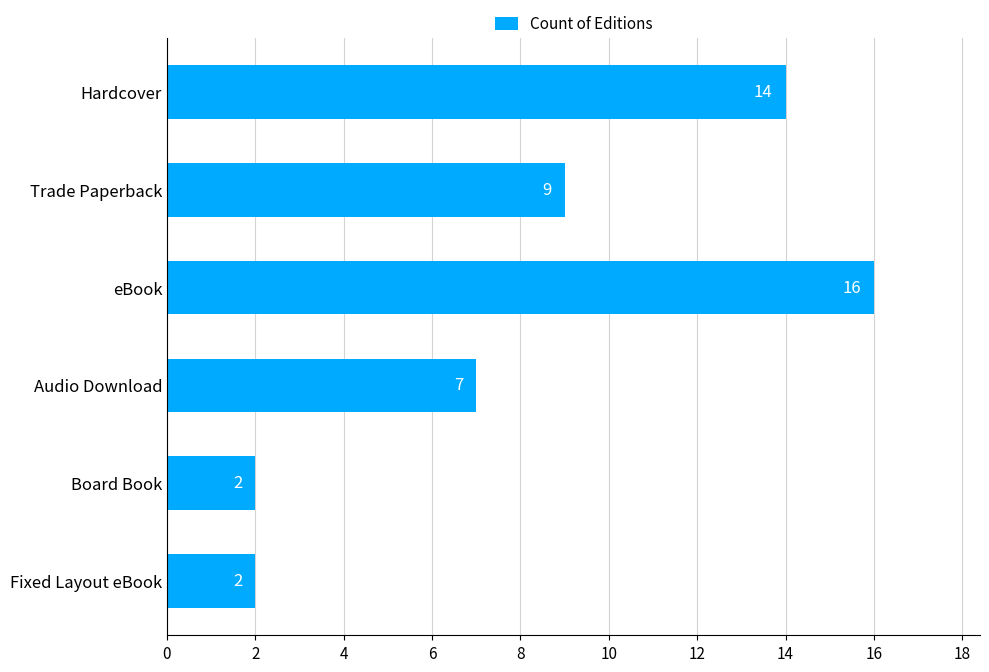

Reading top to bottom, what are all the values shown in this chart?

14	9	16	7	2	2